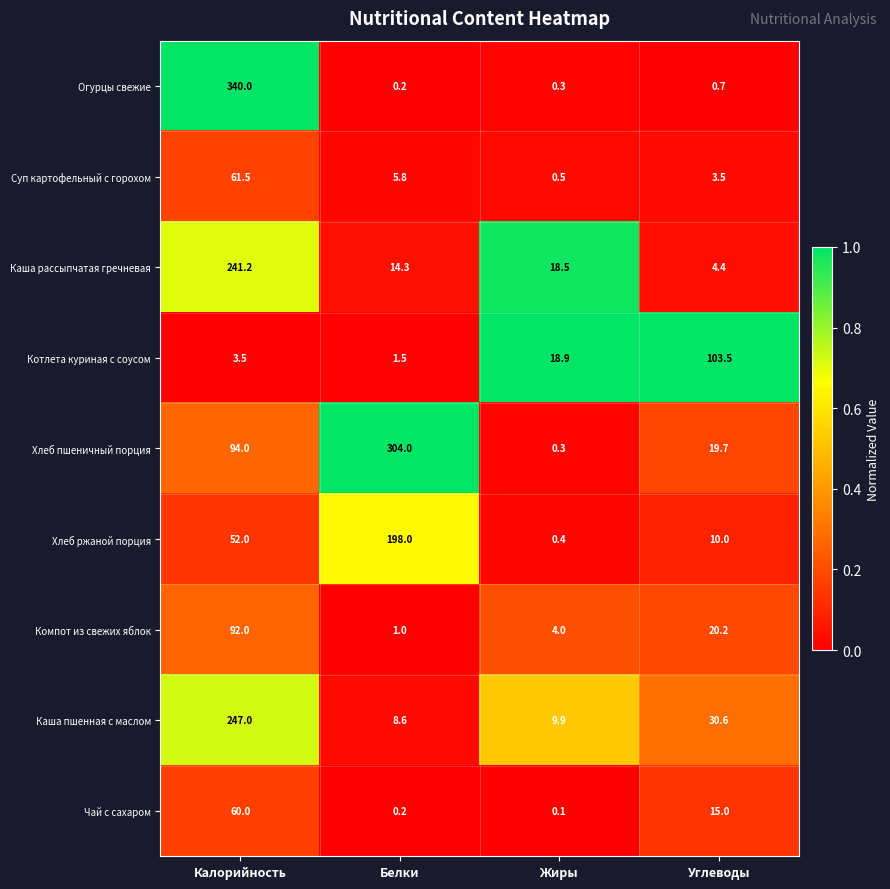

What value does the Хлеб ржаной порция series have at Жиры?

0.4